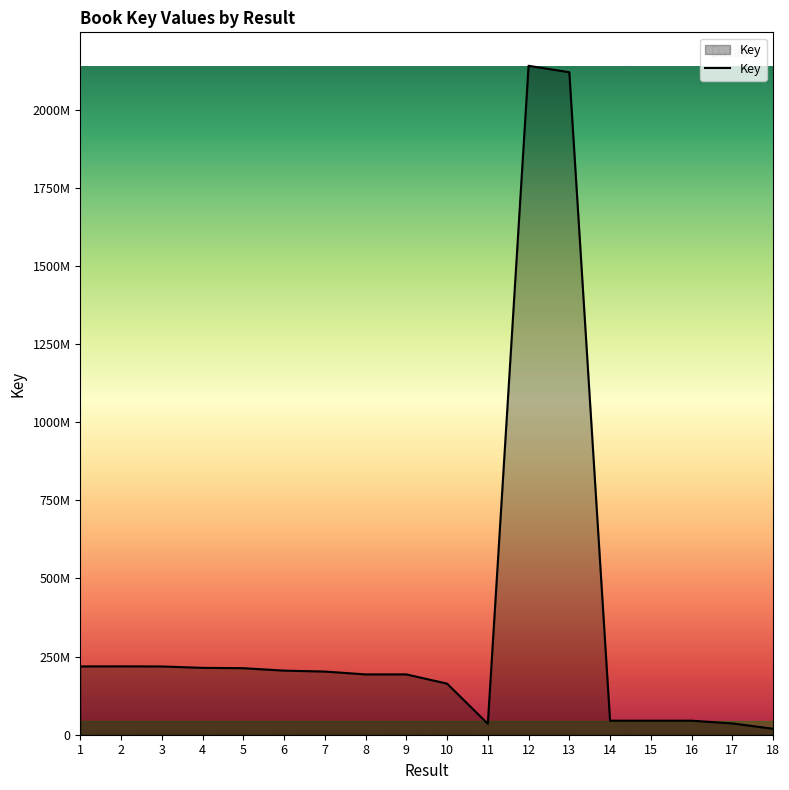

Is this an area chart (filled region under the line)?

Yes